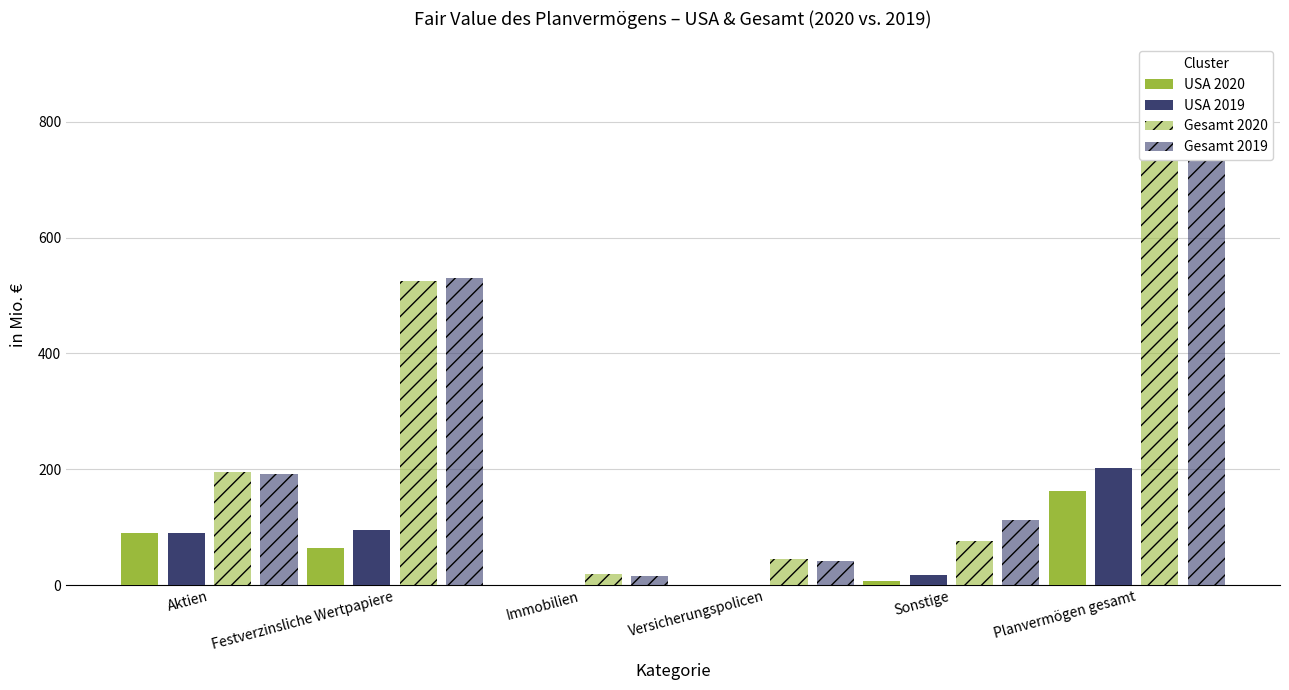

At Sonstige, list the series in order from smallest to largest.

USA 2020, USA 2019, Gesamt 2020, Gesamt 2019